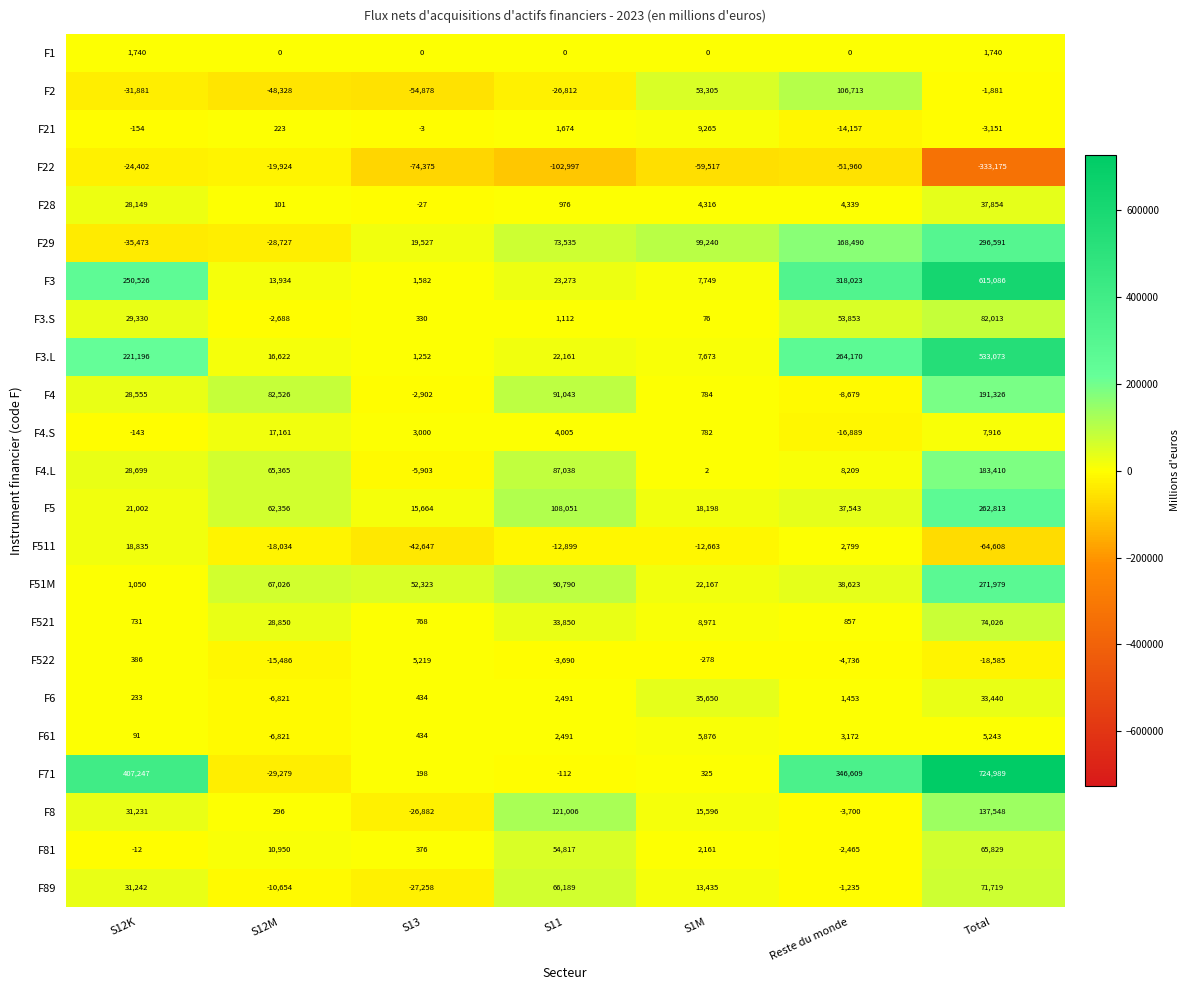

List the series in order of their peak value, highest first.

F71, F3, F3.L, F29, F51M, F5, F4, F4.L, F8, F2, F3.S, F521, F89, F81, F28, F6, F511, F4.S, F21, F61, F522, F1, F22